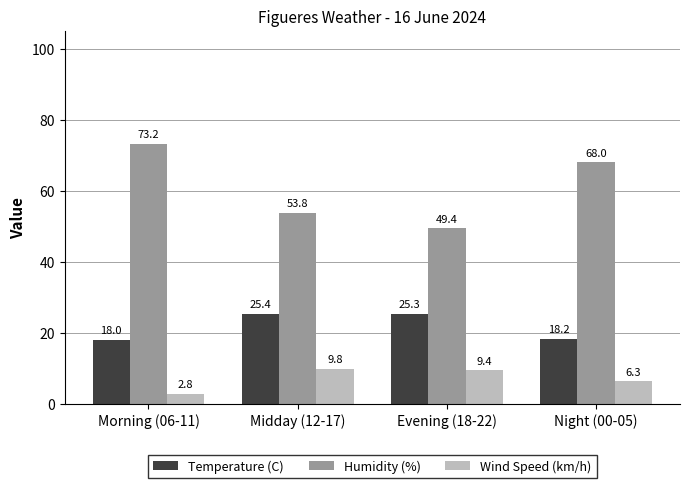

Is it true that Humidity (%) equals 42.1 at Night (00-05)?

False